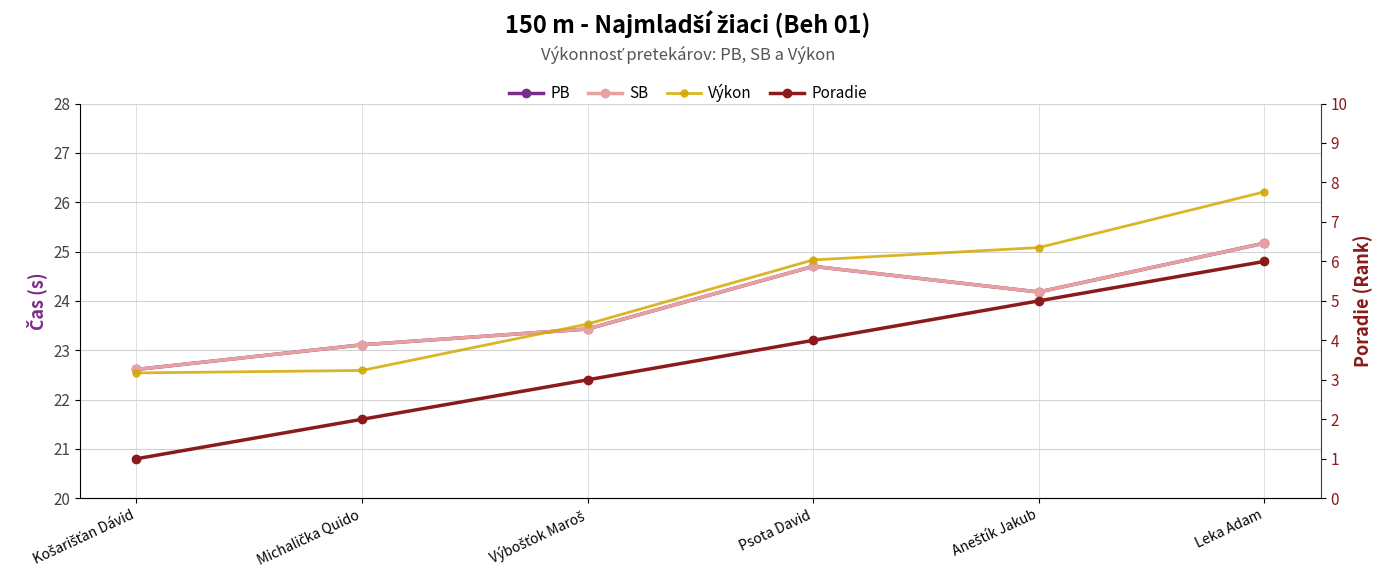

Which series has the largest range (max minus min)?

Poradie